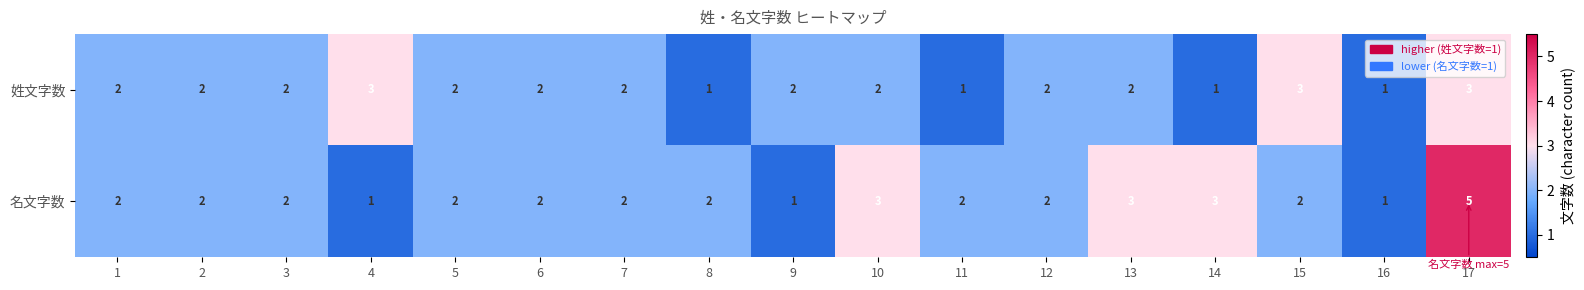

Which category has the highest value in the 名文字数 series?

17